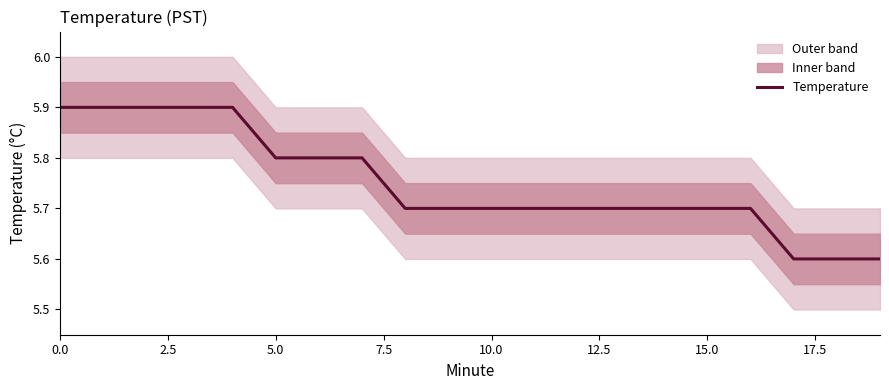

What is the value of the 6th point from the left?

5.8